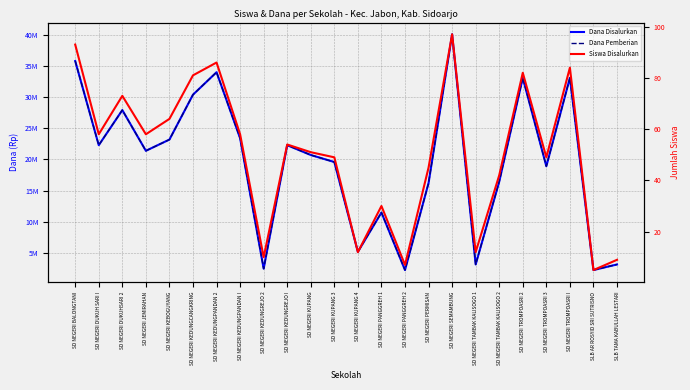

How many values in the Dana Disalurkan series are below 21375000?

12